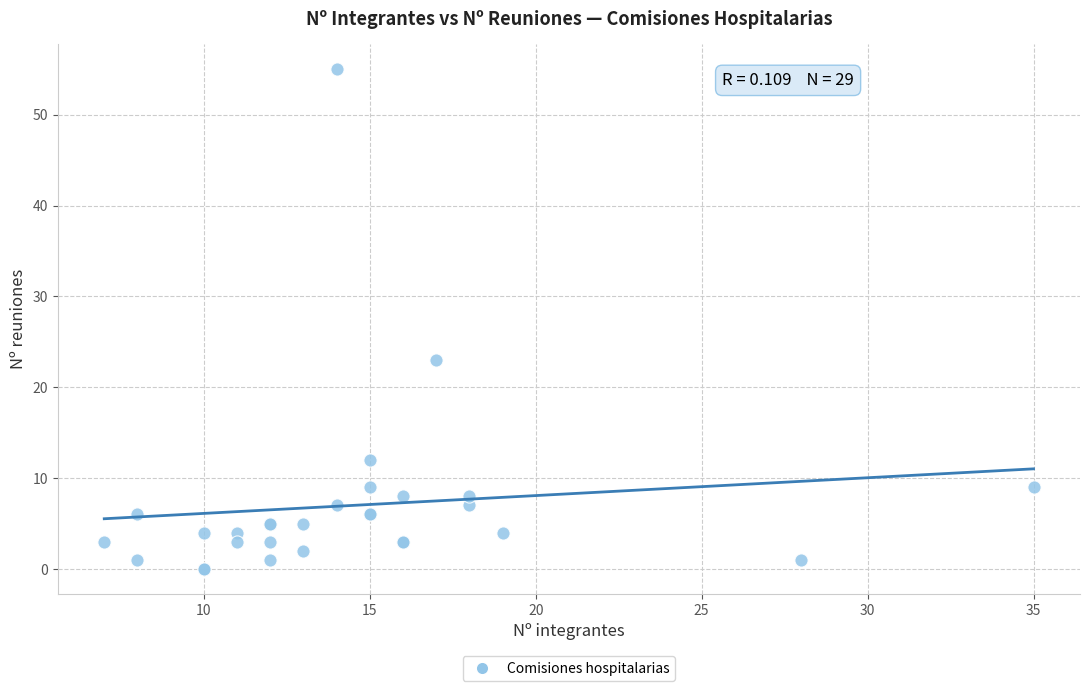

What Y value in the scatter plot is closest to 27?

23